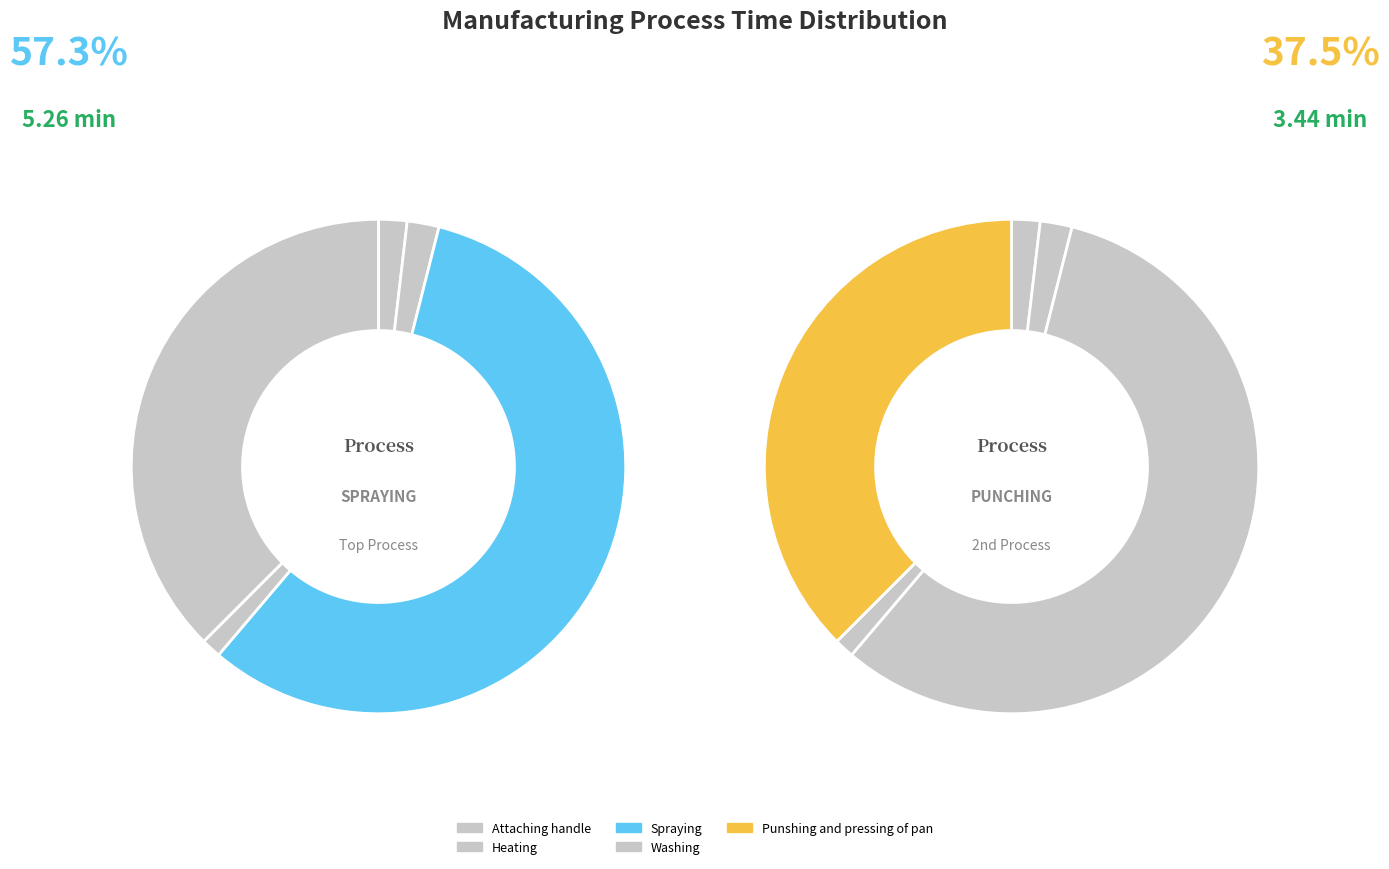

Rank the categories by value from lowest to highest.

Washing, Attaching handle, Heating, Punshing and pressing of pan, Spraying